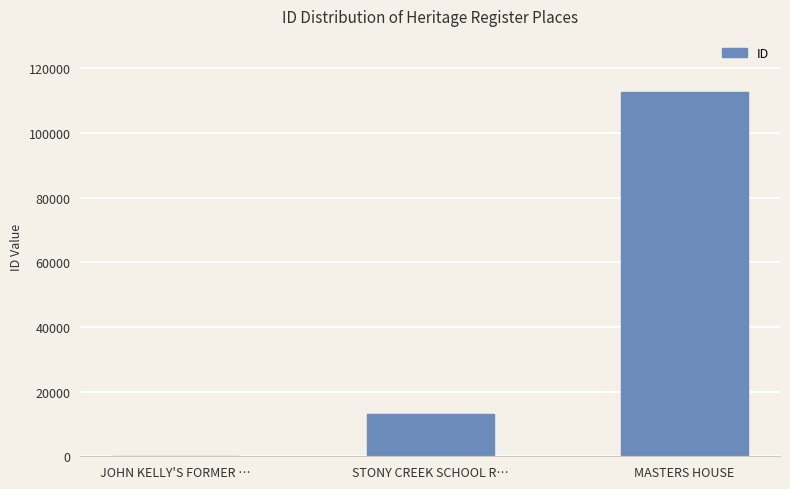

Between STONY CREEK SCHOOL R… and MASTERS HOUSE, which is larger?

MASTERS HOUSE